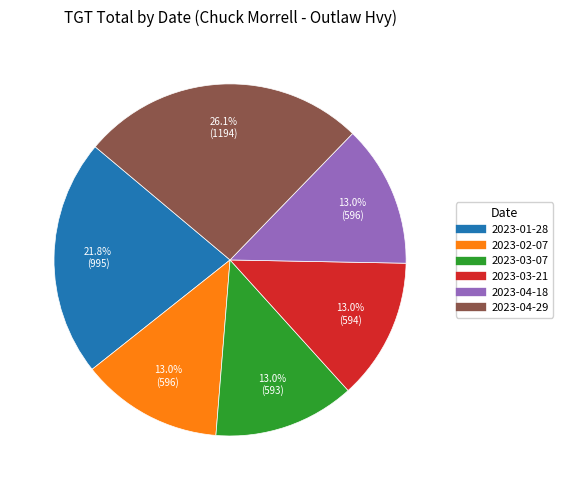

To the nearest percent, what is the combined percentage of 2023-01-28 and 2023-04-18?

35%